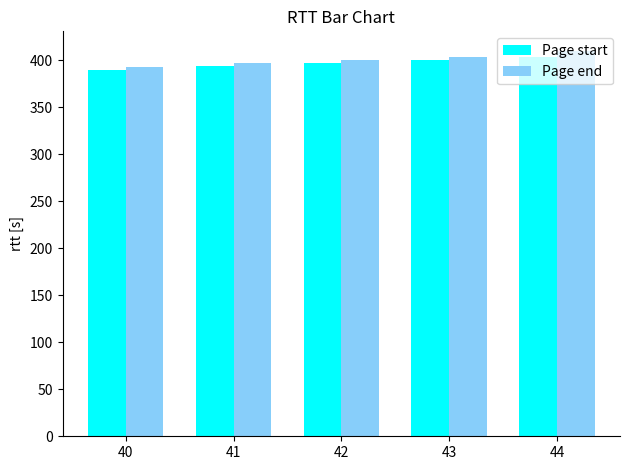

How many series are shown in this chart?

2